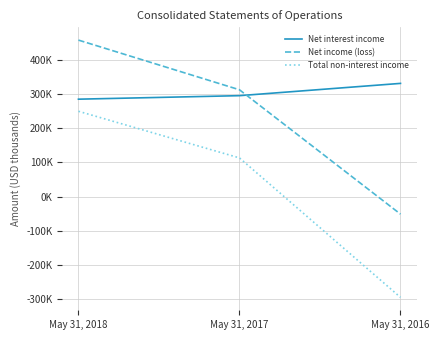

What is the difference between the Total non-interest income values at May 31, 2016 and May 31, 2018?

544254